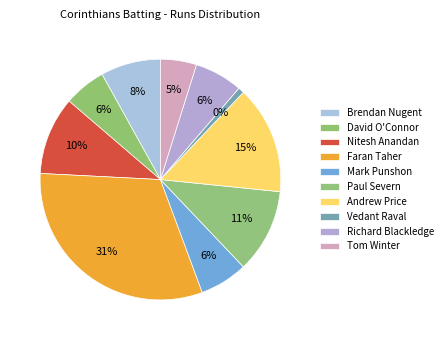

What is the change in value from Brendan Nugent to Vedant Raval?

-9